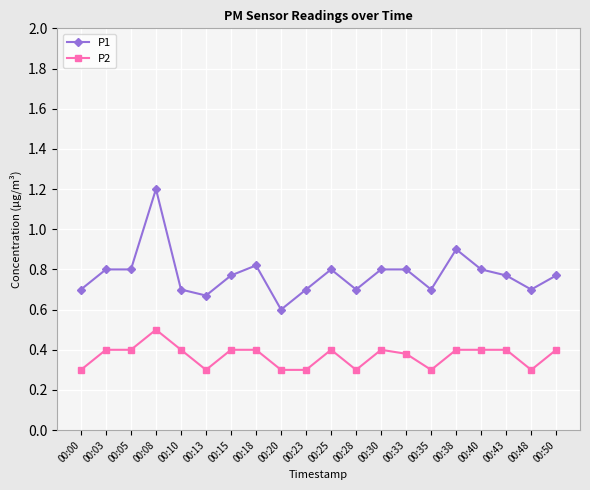

The value of P2 at 00:35 is 0.3. True or false?

True